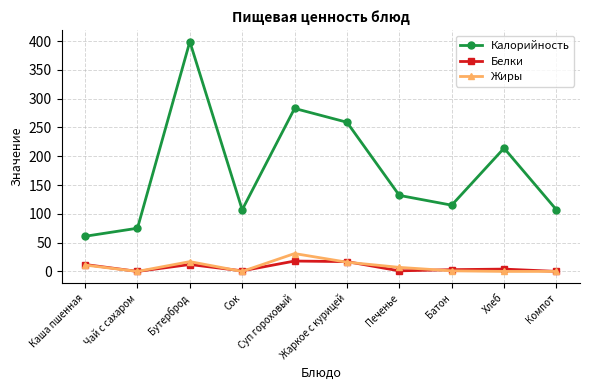

What is the difference between the Белки values at Батон and Компот?

3